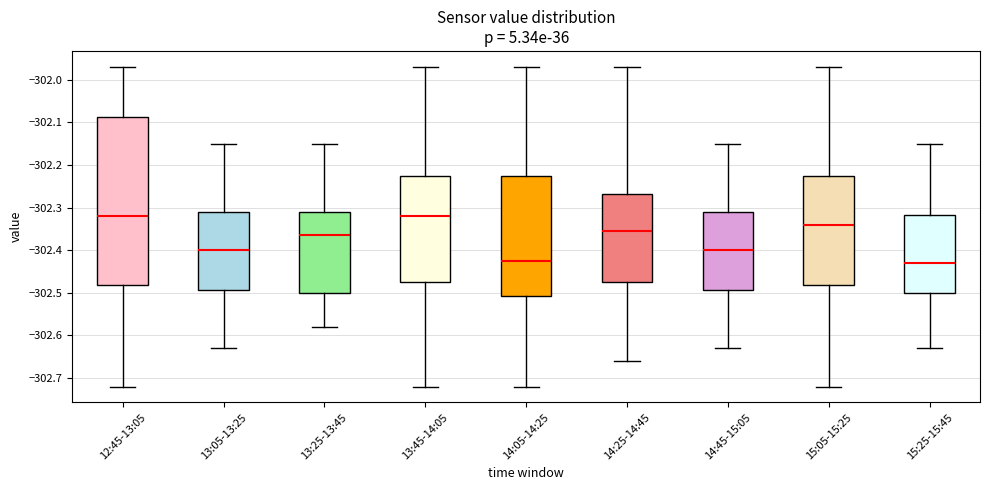

Where does the upper whisker of the box for 15:05-15:25 end on the y-axis? The values are not printed on the chart, so give them approximately, as read against the axis.

-301.97